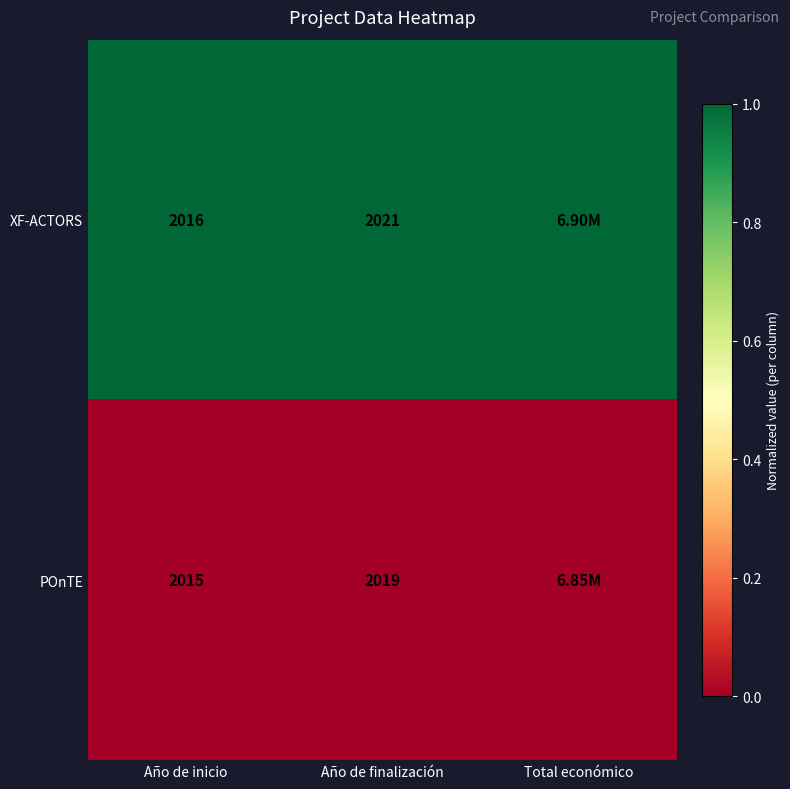

How many series are shown in this chart?

2